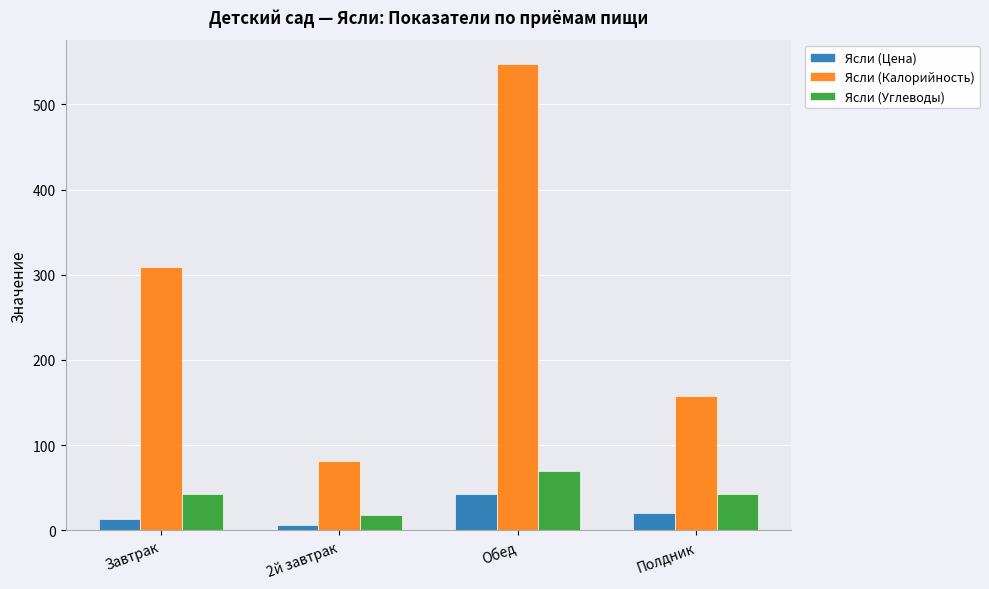

How many data points does each series have?

4